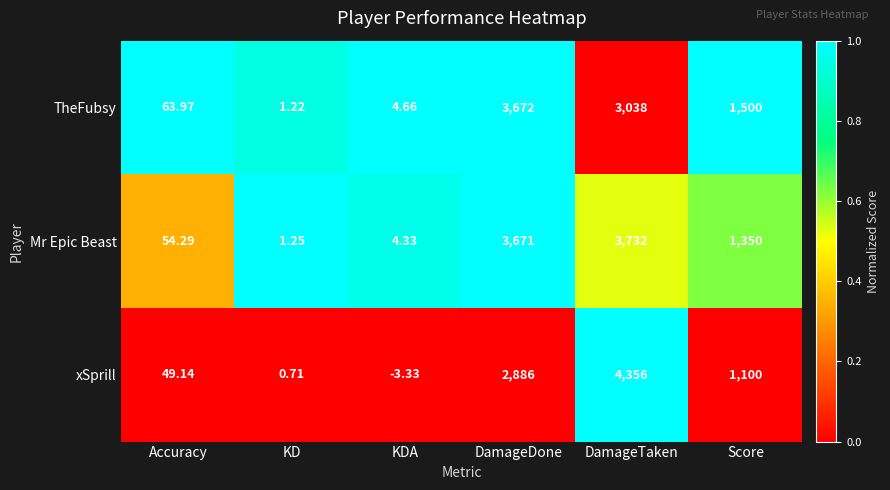

Rank the series at DamageTaken from highest to lowest value.

xSprill, Mr Epic Beast, TheFubsy